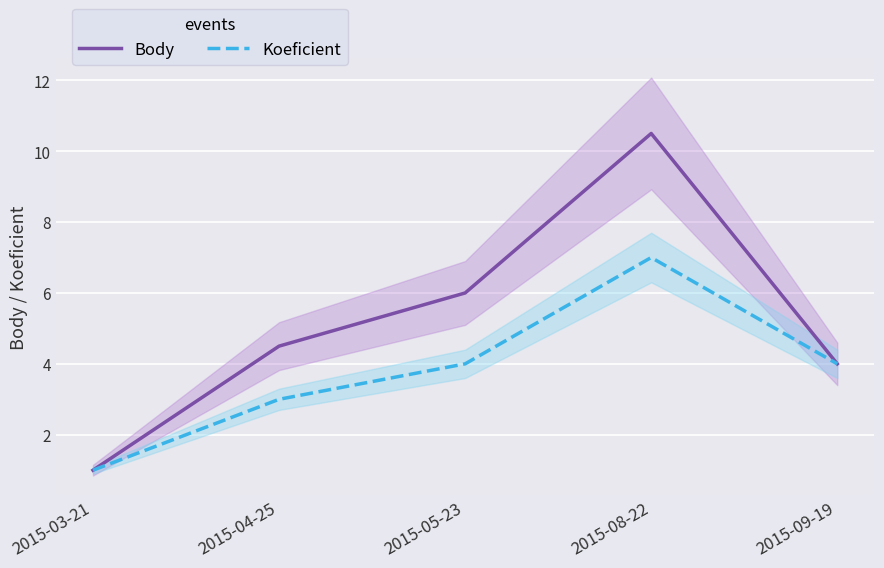

What is the difference between the maximum and second lowest values in the Koeficient series?

4.0